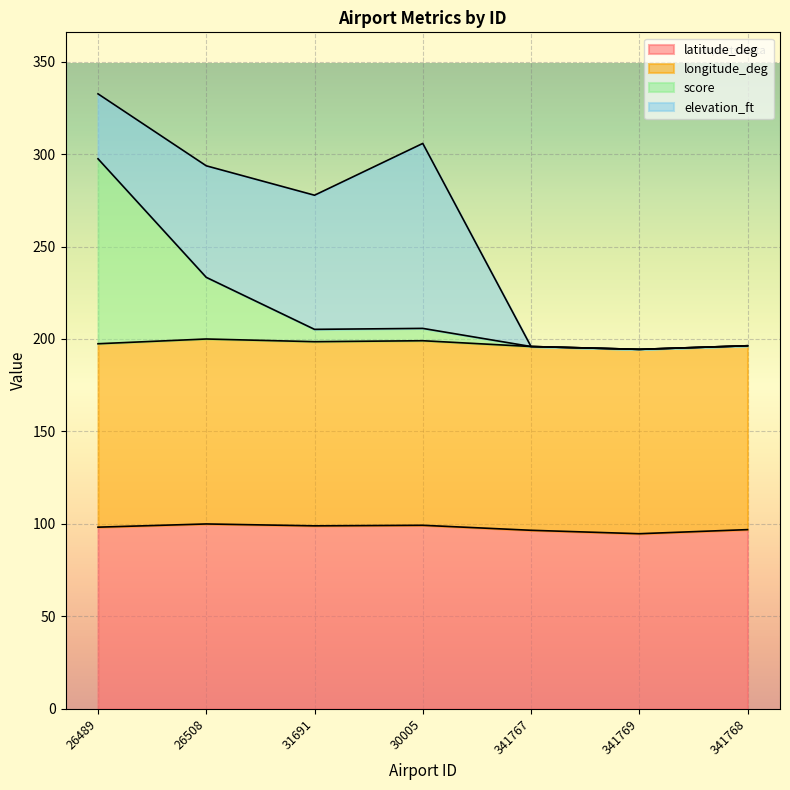

True or false: latitude_deg has more than 0 points higher than both neighbors.

True